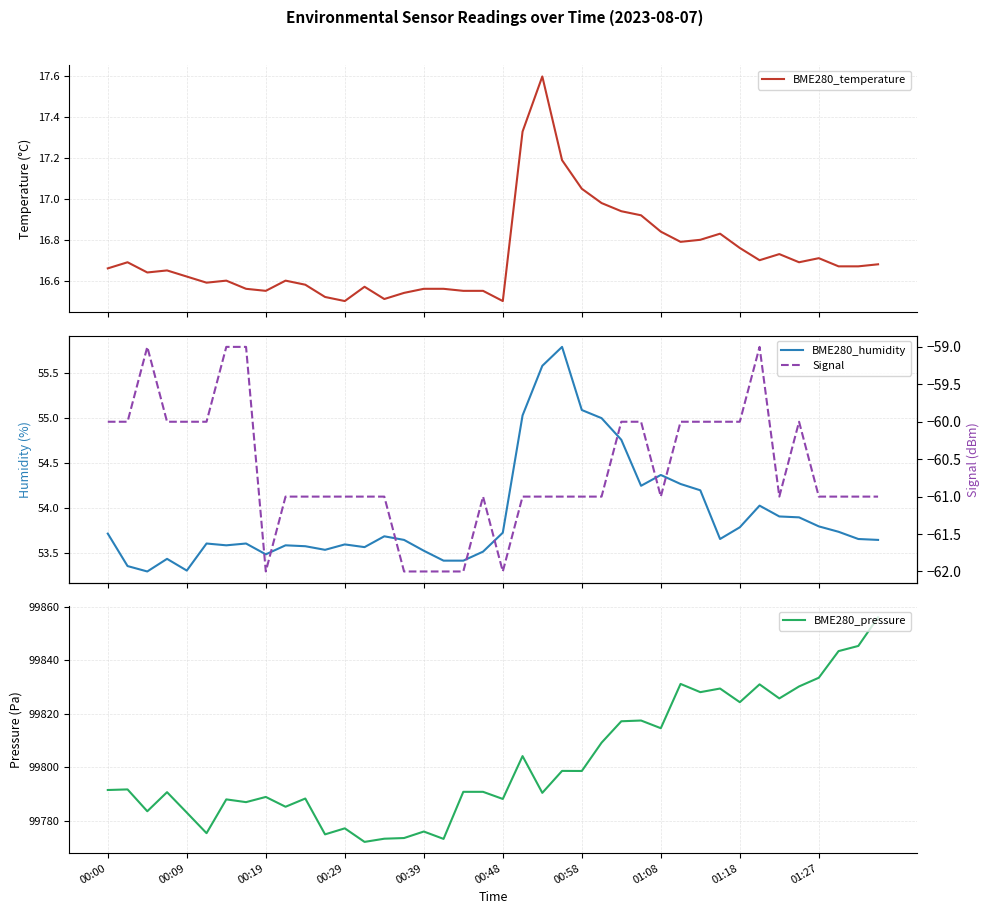

What are all the series names shown in the legend?

BME280_temperature, BME280_humidity, BME280_pressure, Signal